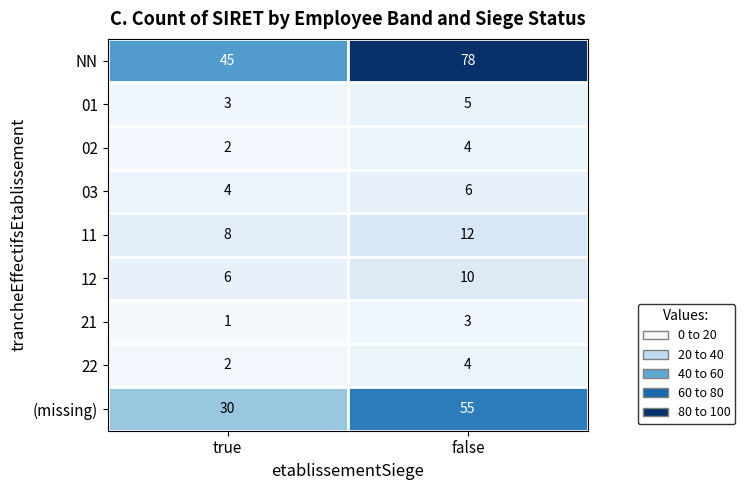

Where is 01 nearest to the value 4?

true